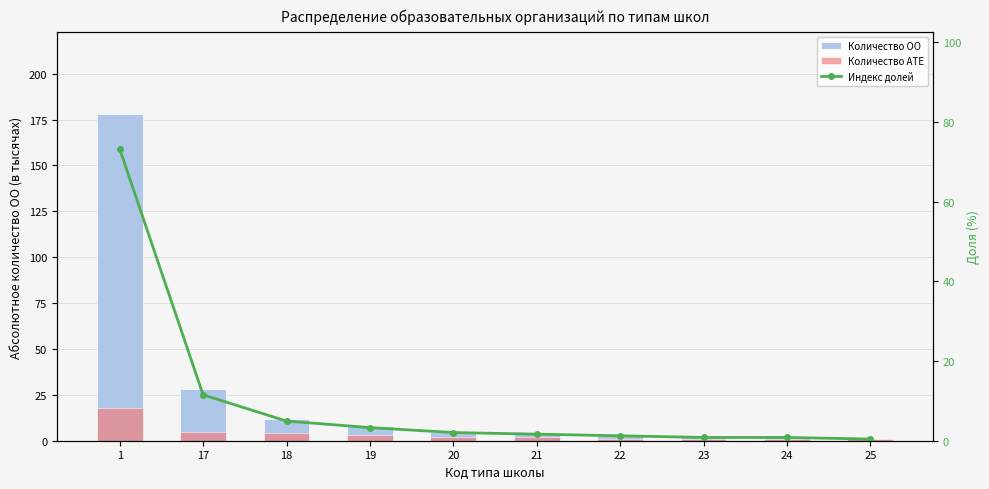

At how many categories does at least one series exceed 131?

1